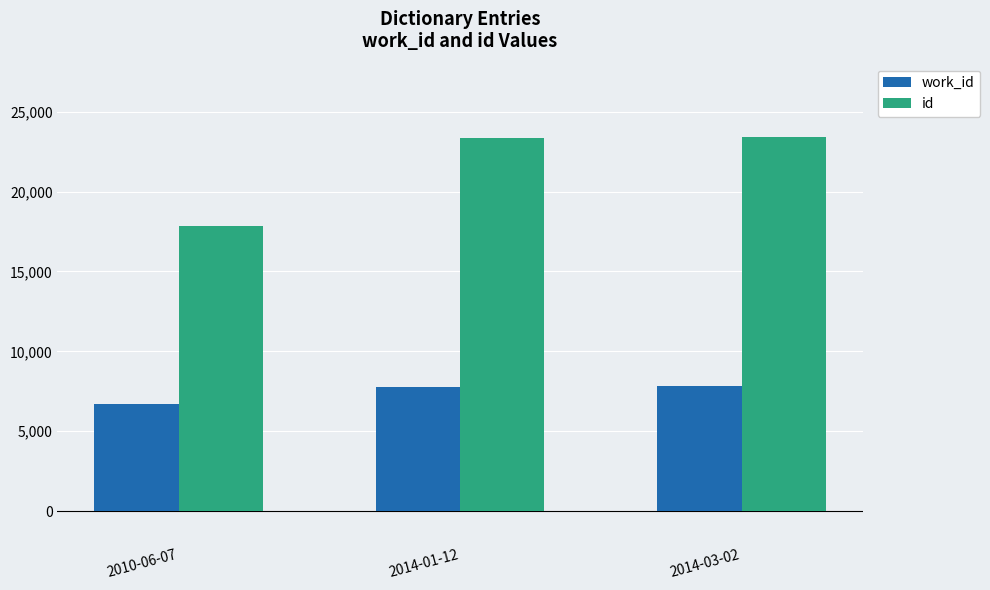

Rank the series by their maximum value, from lowest to highest.

work_id, id